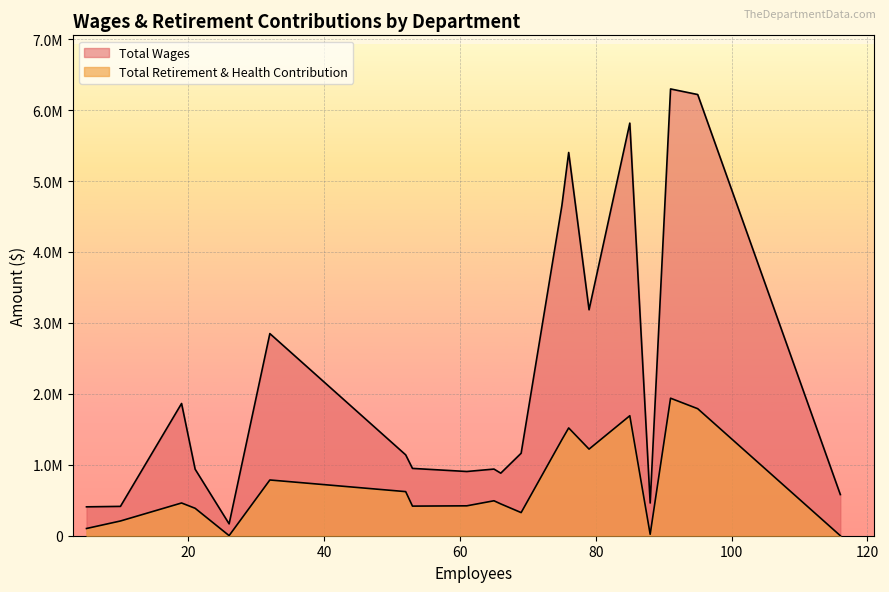

Is it true that Total Retirement & Health Contribution equals 300.8 at Mail Home-Classified?

False